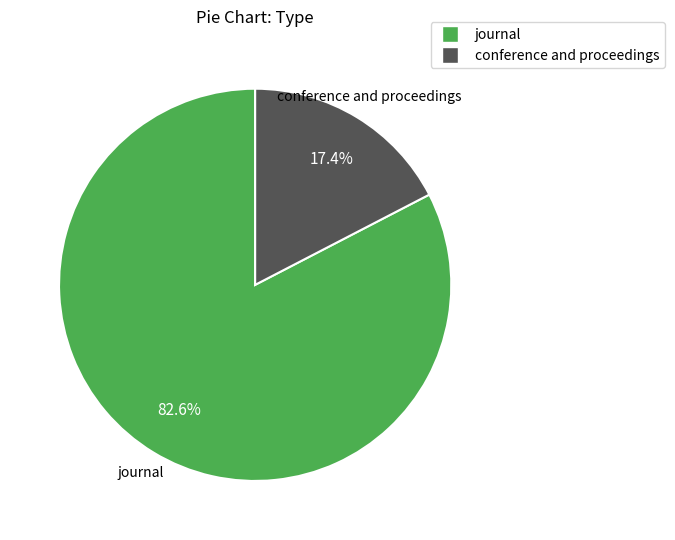

Which slice represents more than half of the pie?

journal